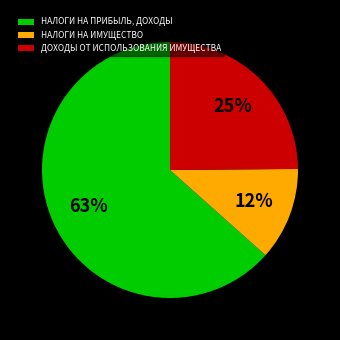

The ДОХОДЫ ОТ ИСПОЛЬЗОВАНИЯ ИМУЩЕСТВА slice represents 20% of the pie. True or false?

False